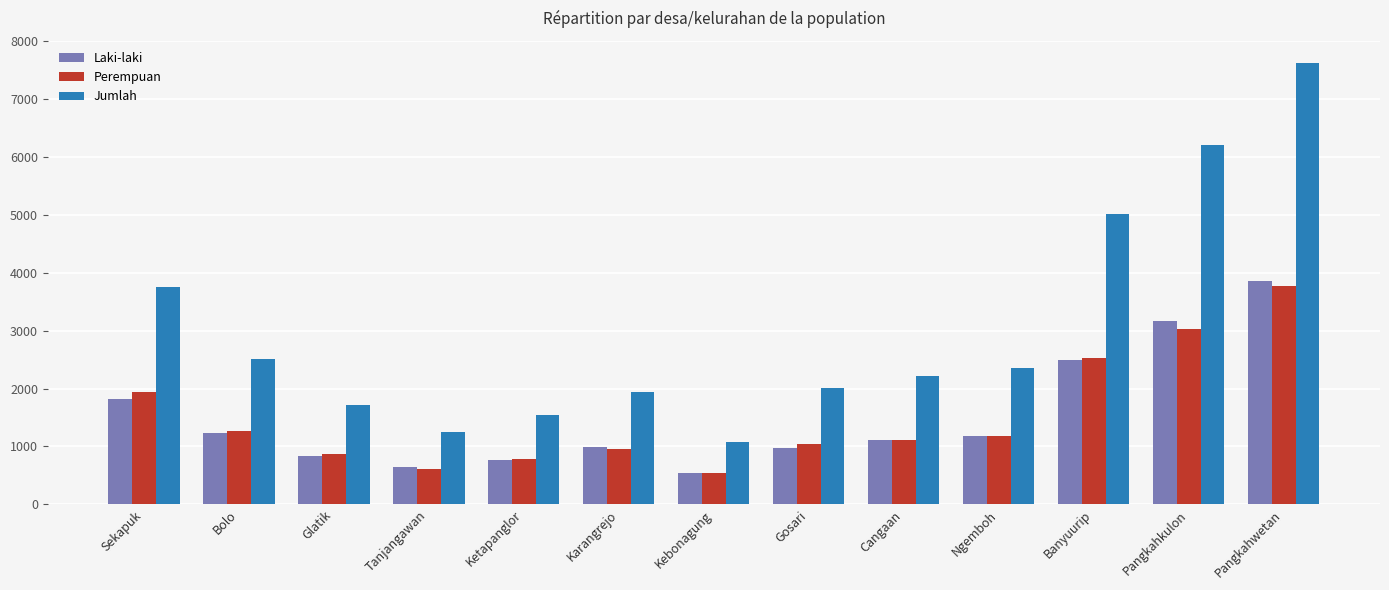

Does the chart contain stacked bars?

No